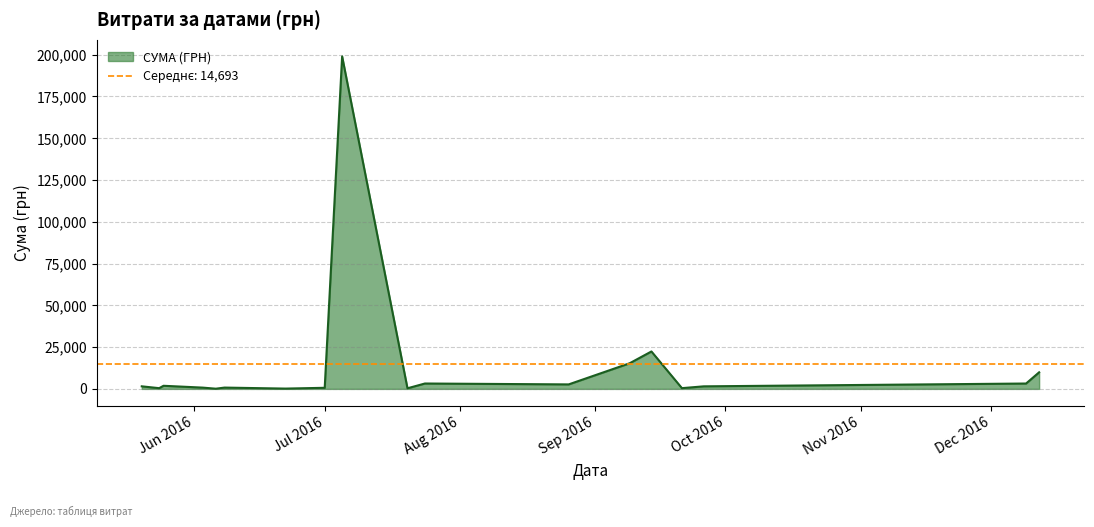

How many values exceed 438?

20